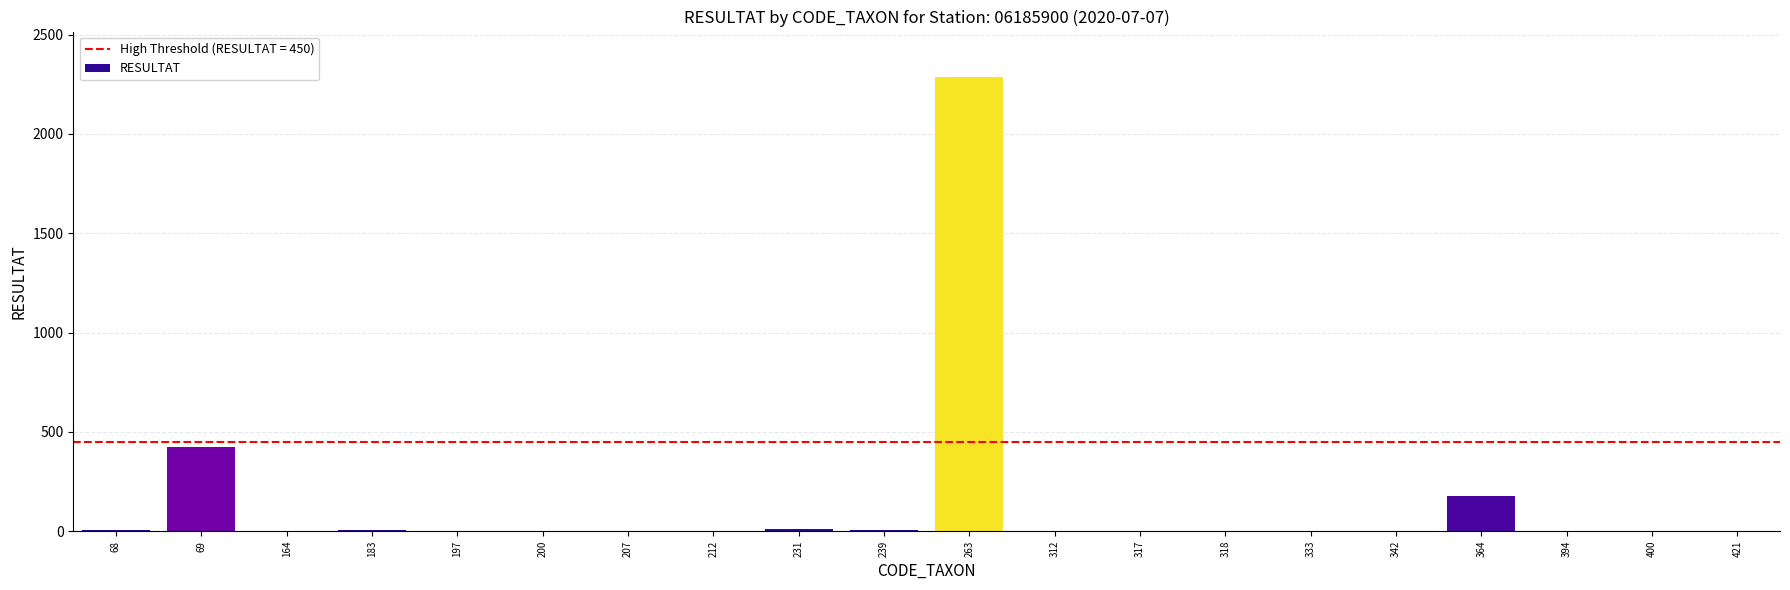

Approximately how many times larger is the value at 183 compared to 212?

3.5